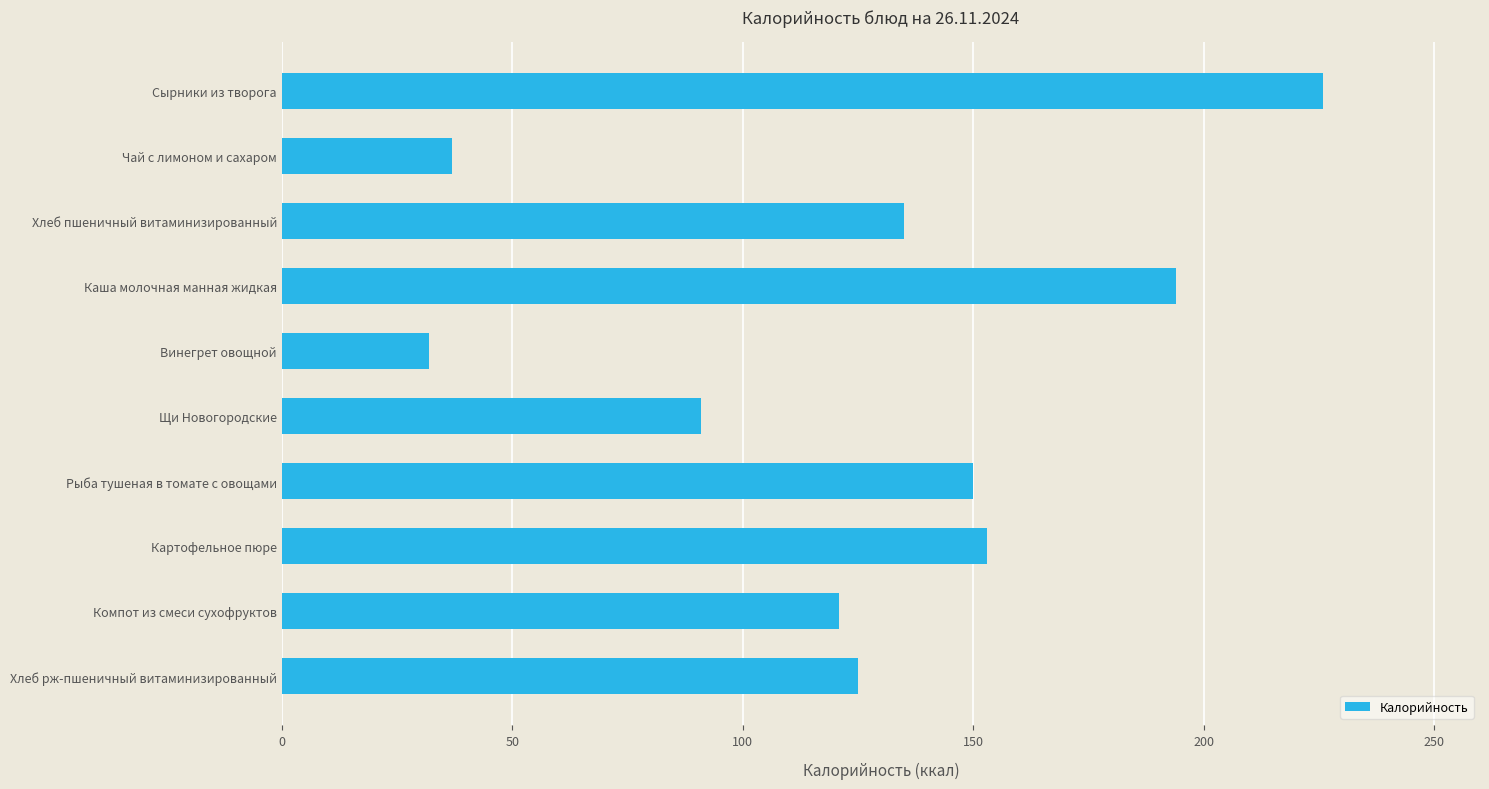

What is the value of the 4th bar from the top?

194